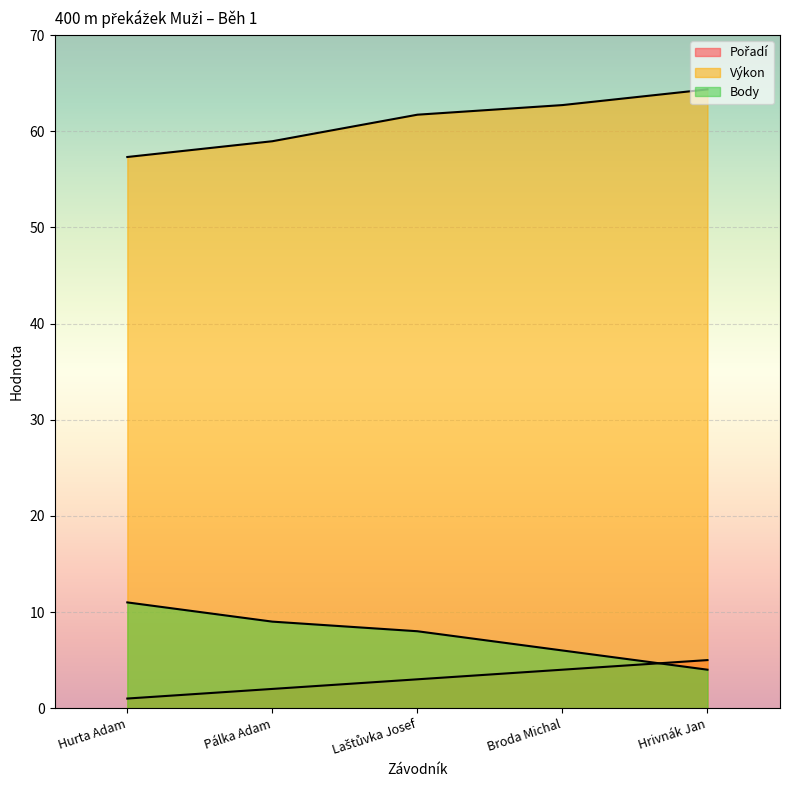

What is the difference between the Body values at Broda Michal and Hurta Adam?

5.0